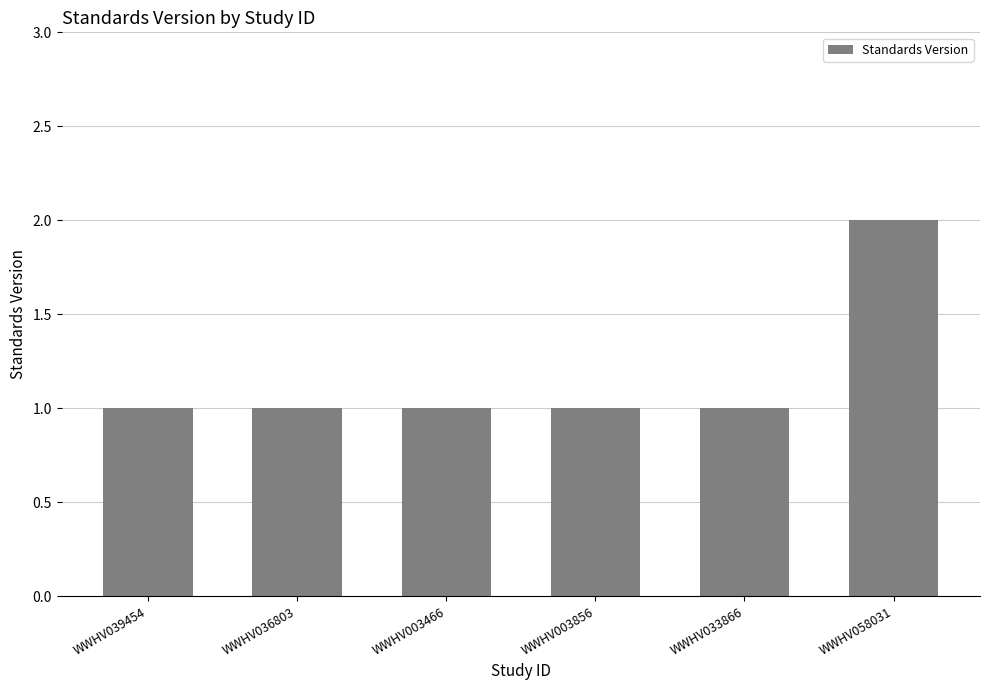

The chart shows a value of 1 at WWHV039454. True or false?

True